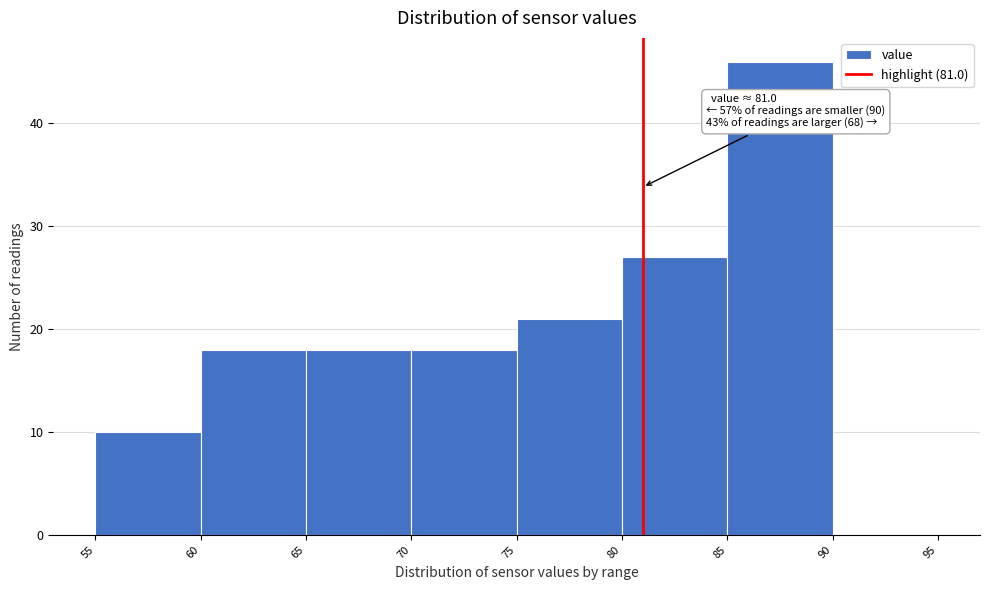

Over which range of the x-axis is the bar tallest?

85 to 90